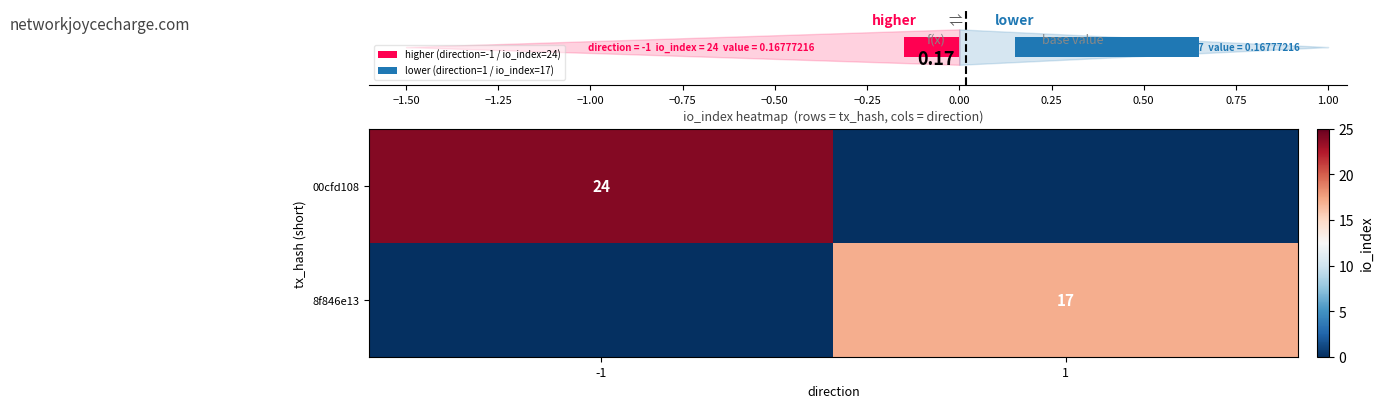

The value of 8f846e13 at 1 is 17. True or false?

True